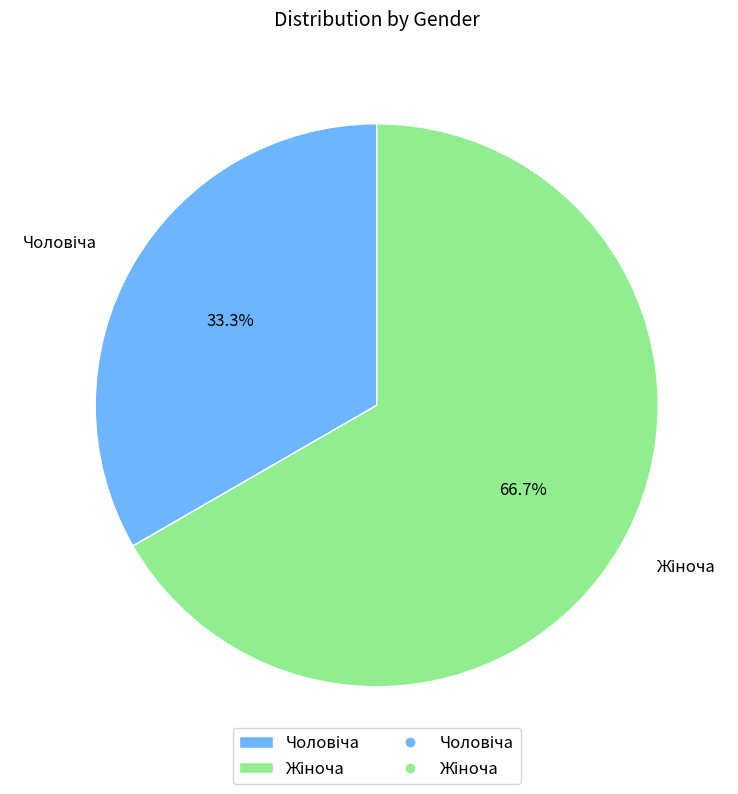

How many slices are in this pie chart?

2